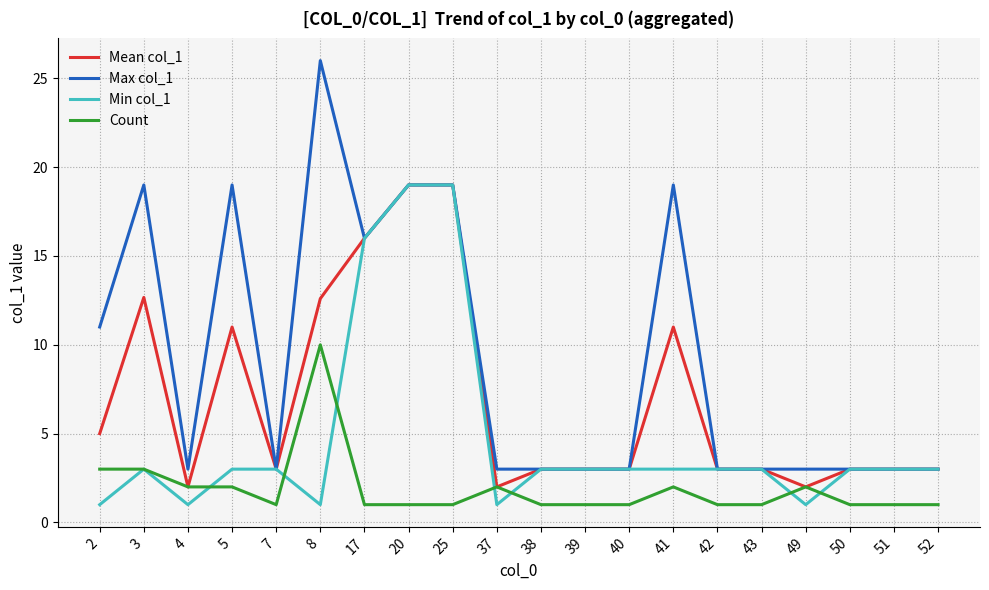

Rank the series by their average value, from lowest to highest.

Count, Min col_1, Mean col_1, Max col_1